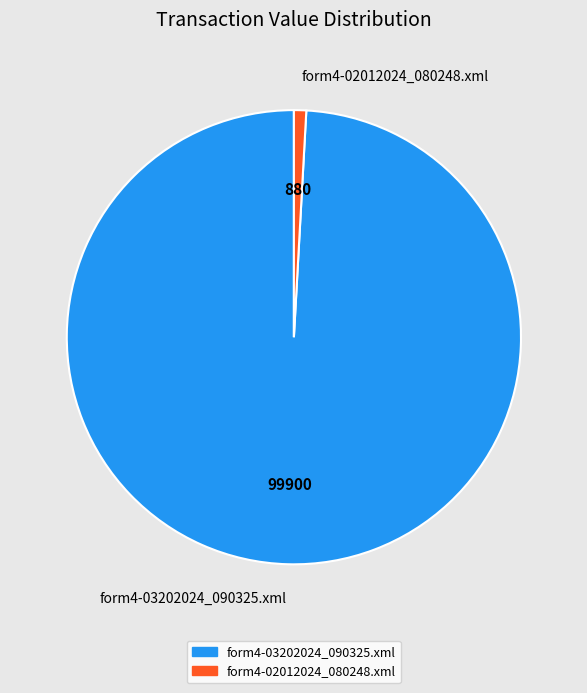

Does form4-03202024_090325.xml account for over 50% of the chart?

Yes